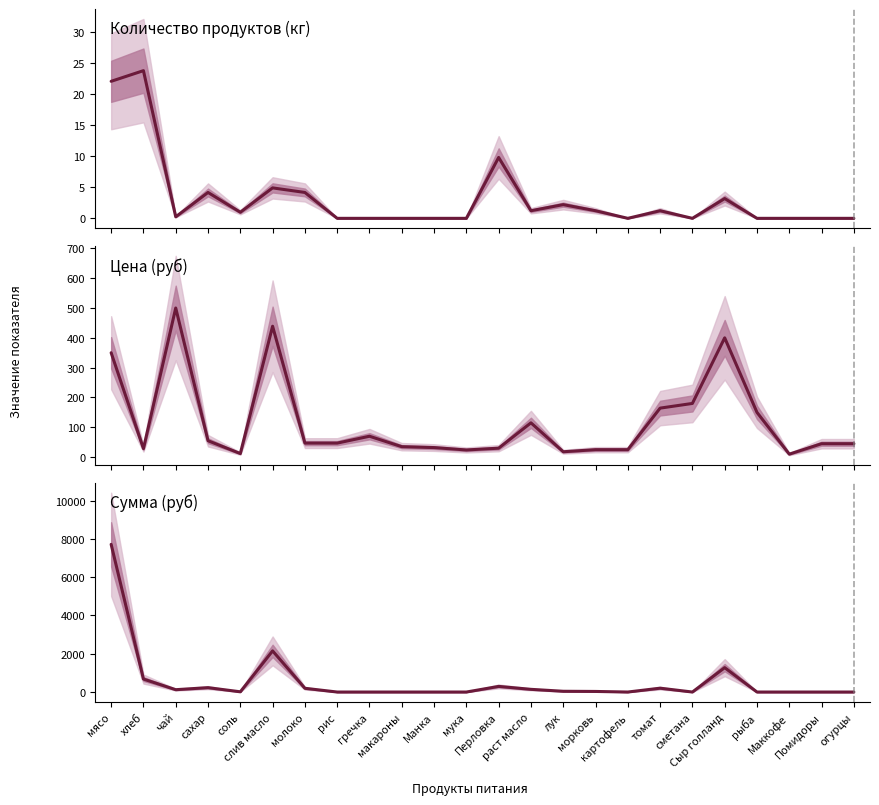

At which label does Цена first exceed 47?

мясо